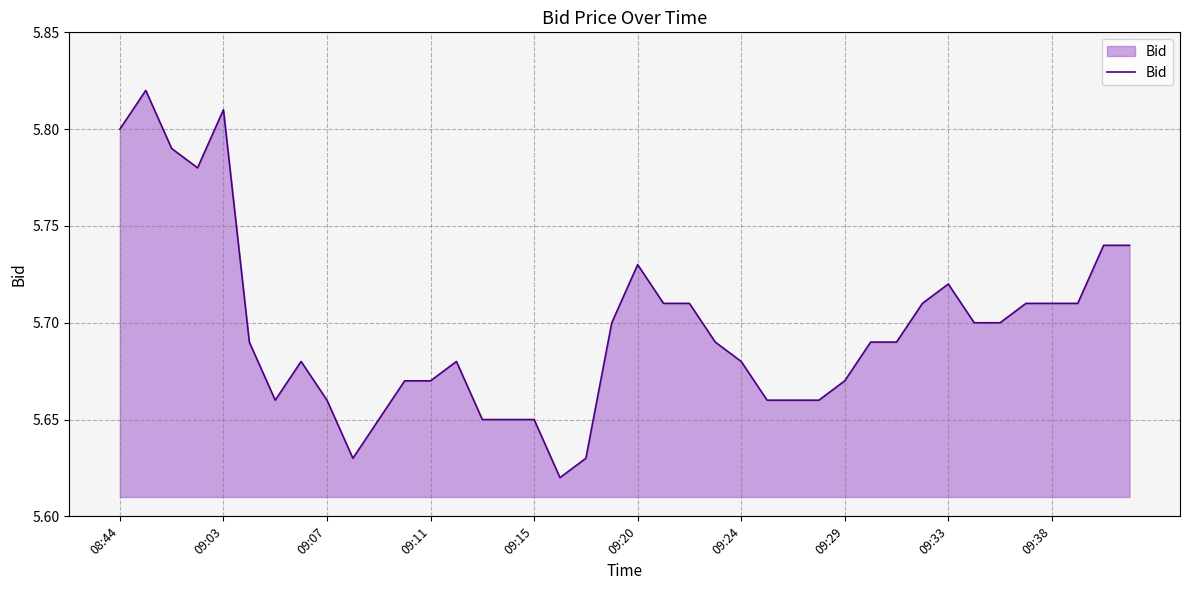

Does the chart display data point markers on the line(s)?

No